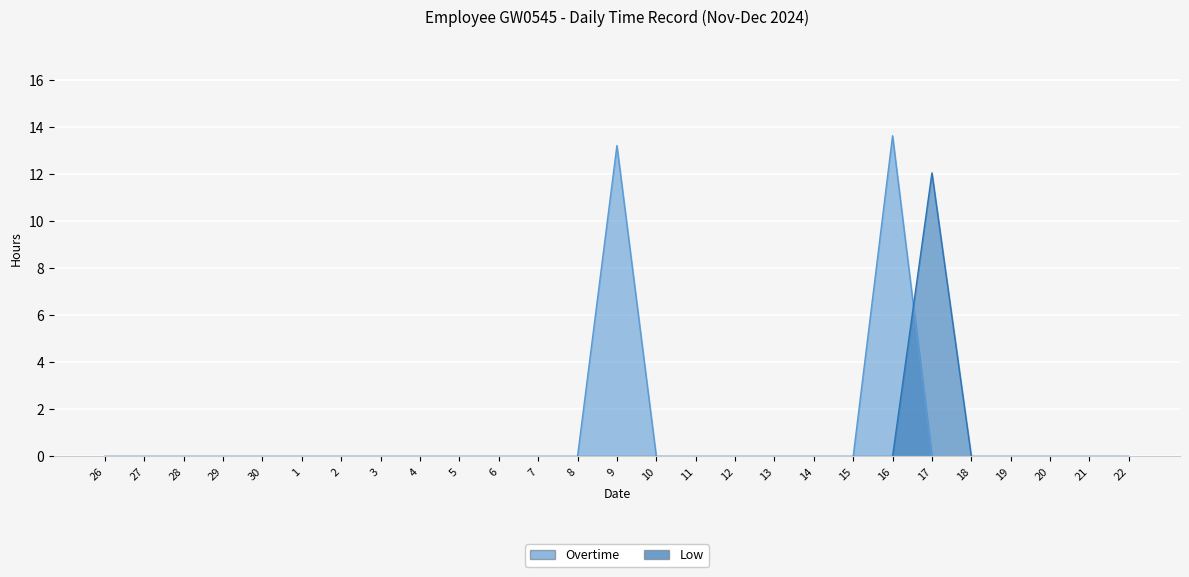

Which category has the highest value in the Overtime series?

16